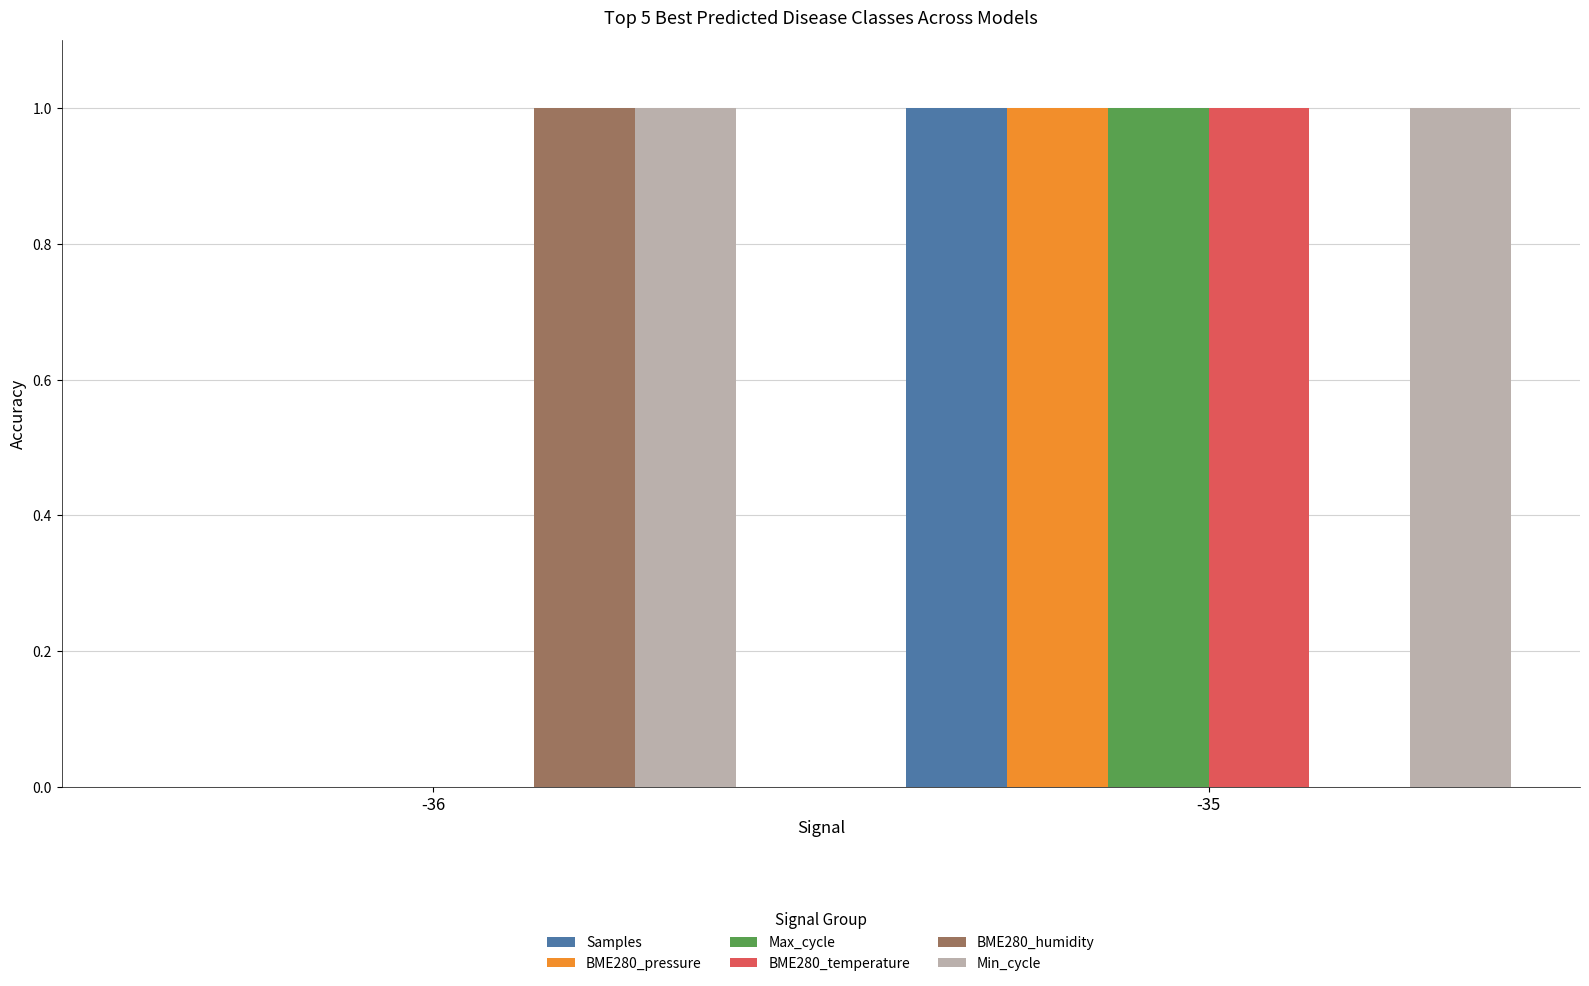

At which label does BME280_pressure reach its peak?

-35